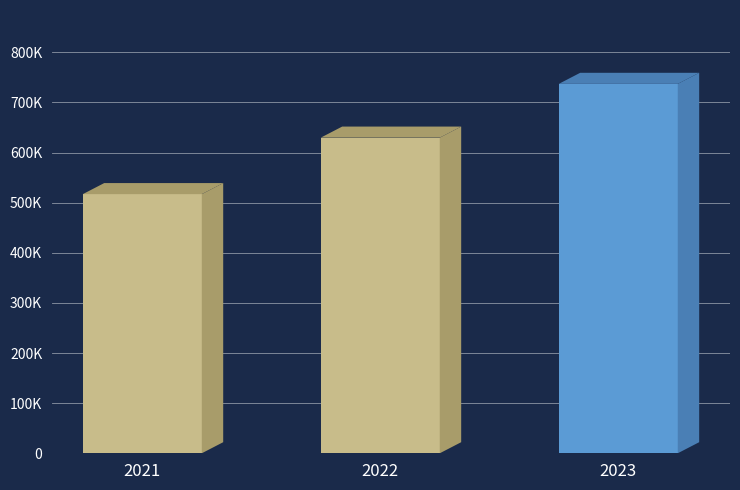

The chart shows a value of 629830.5 at 2022. True or false?

True